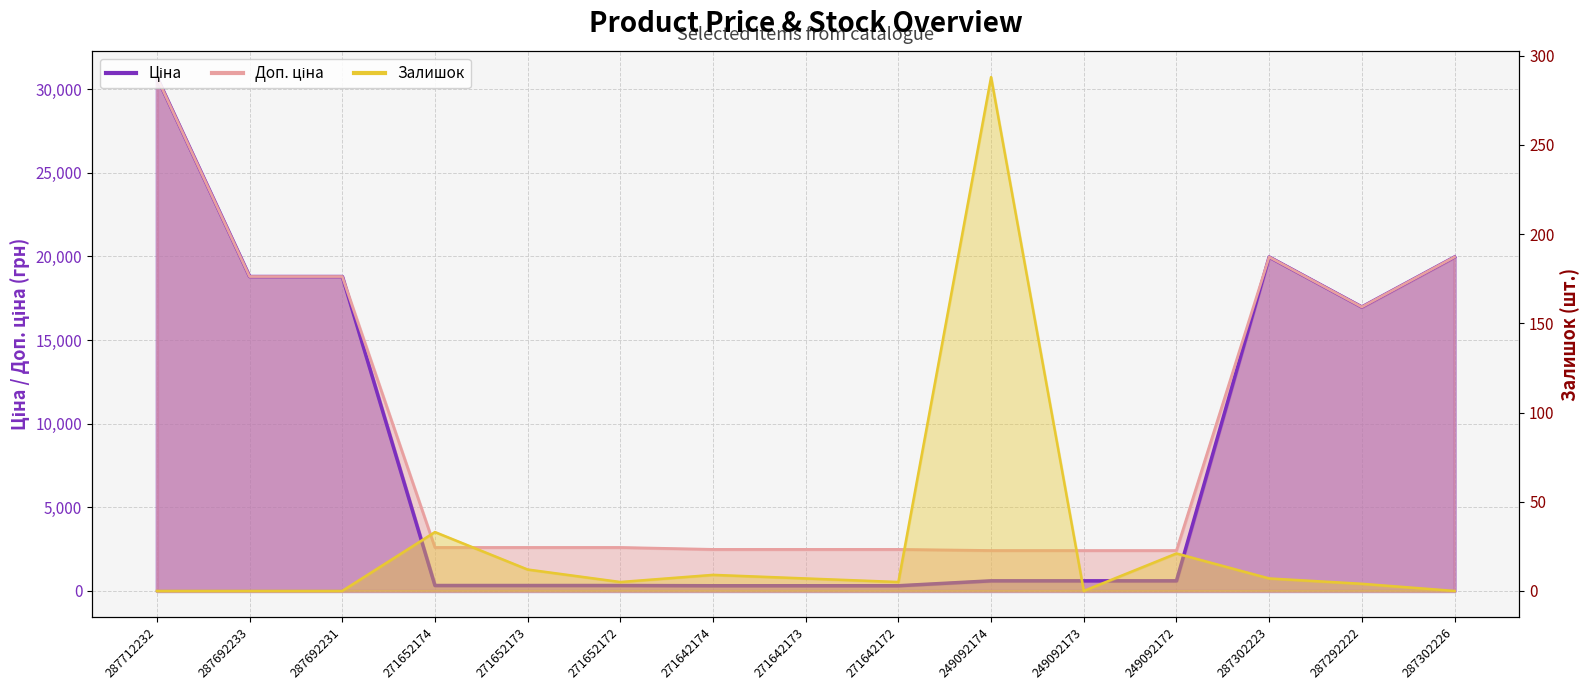

Rank the series by their maximum value, from highest to lowest.

Ціна, Доп. ціна, Залишок